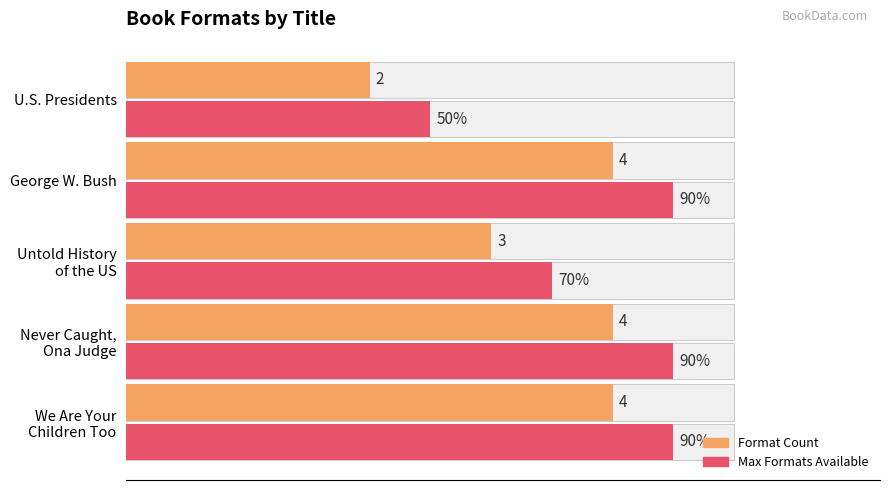

True or false: Format Count has a value of 6.0 at Never Caught, Ona Judge.

False